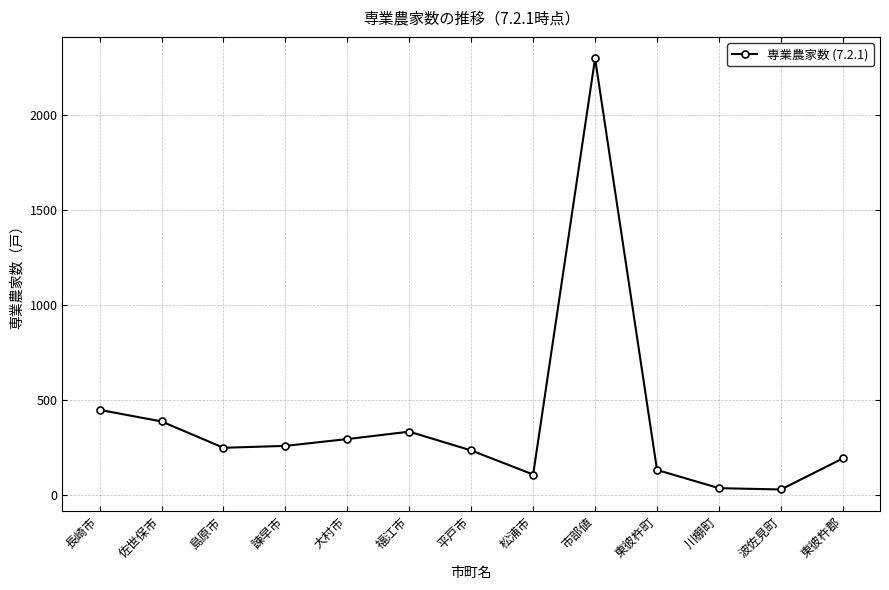

How many data points does each series have?

13